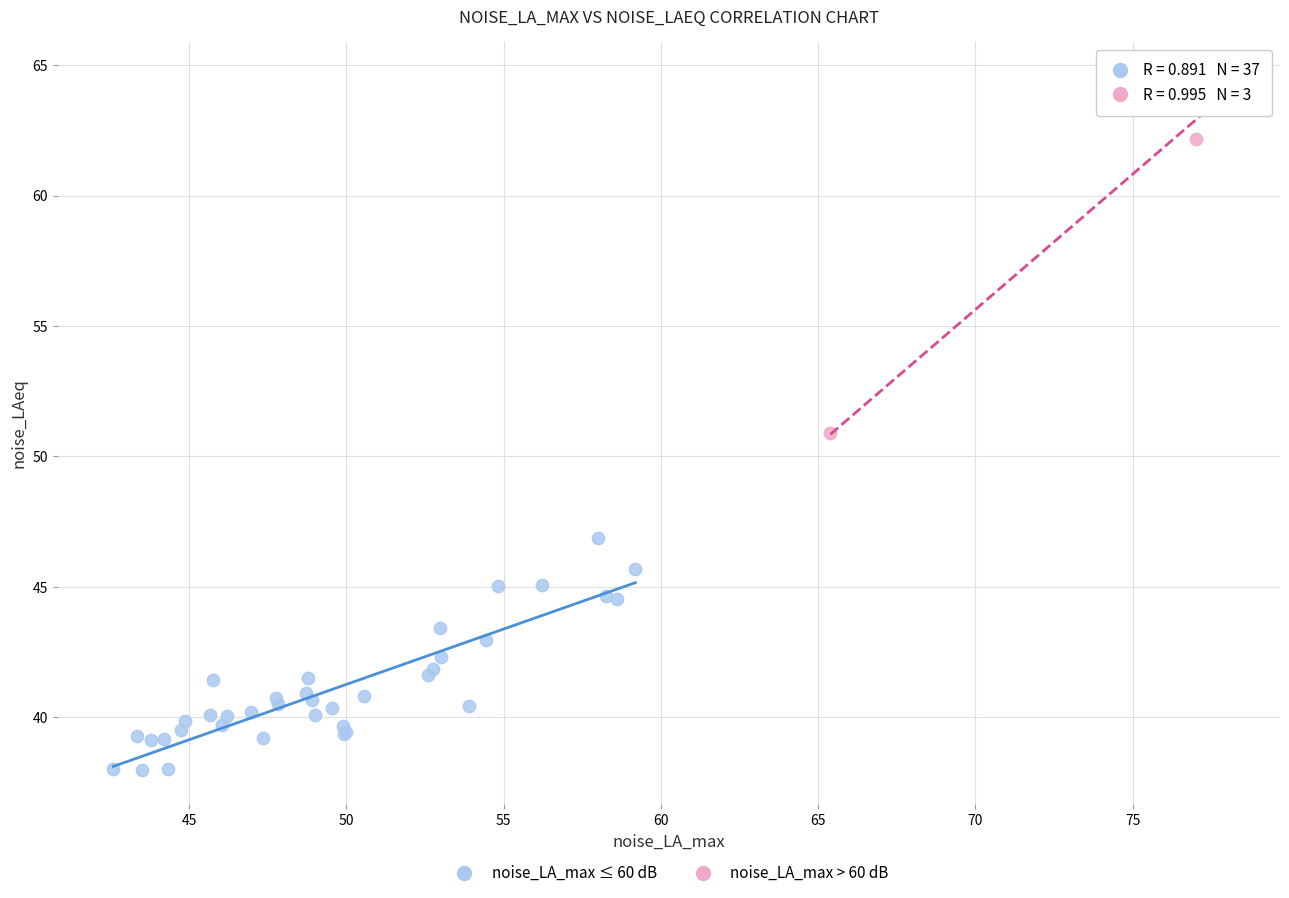

Which series contains the highest Y value?

noise_LA_max > 60 dB